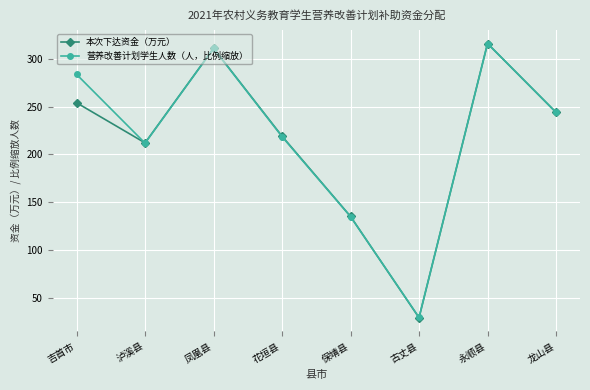

Is the value of 本次下达资金（万元） at 凤凰县 greater than the value of 营养改善计划学生人数（人，比例缩放） at 古丈县?

Yes